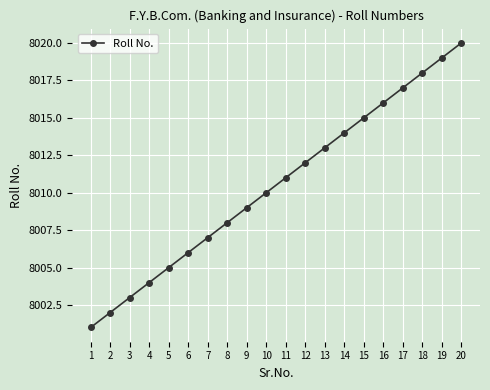

Rank the categories by value from lowest to highest.

1, 2, 3, 4, 5, 6, 7, 8, 9, 10, 11, 12, 13, 14, 15, 16, 17, 18, 19, 20